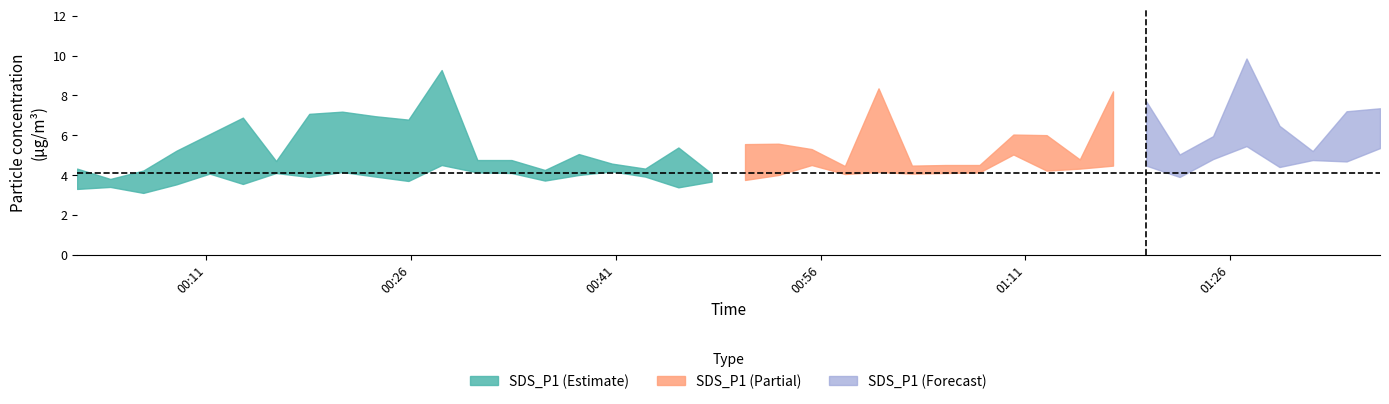

At how many categories does at least one series exceed 4?

40